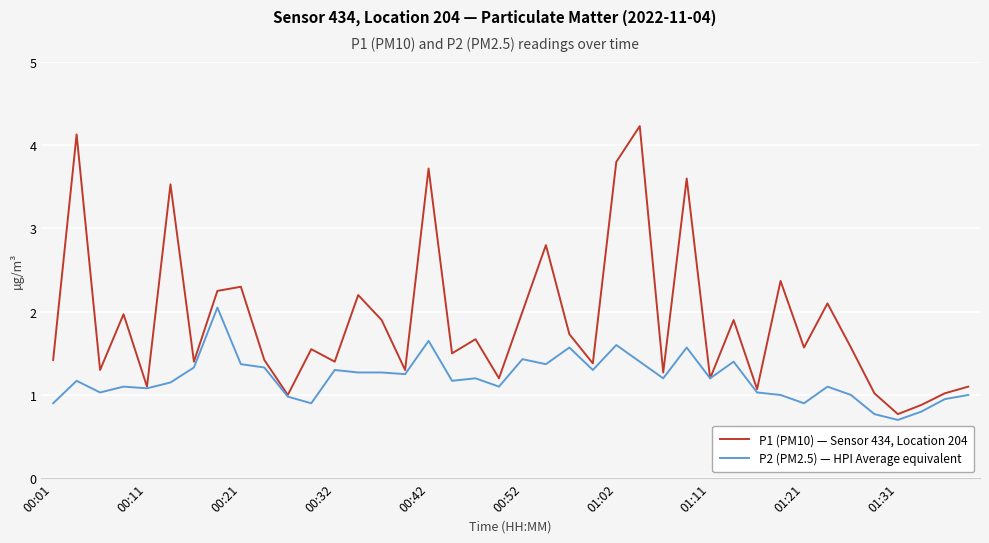

What is the smallest value displayed?

0.7